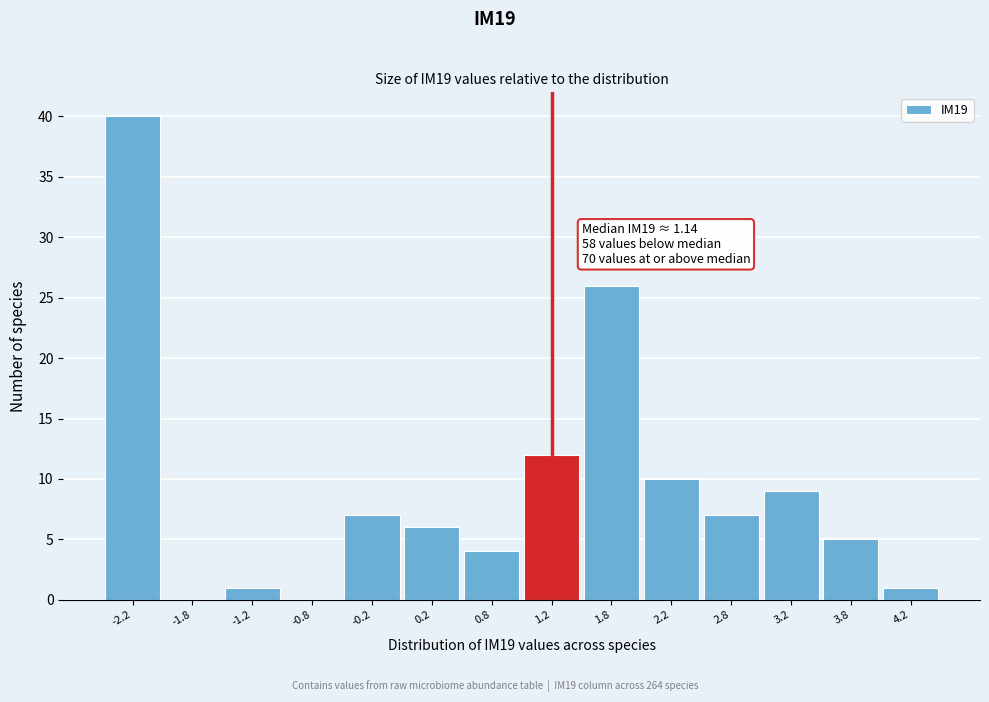

Which range on the x-axis has the tallest bar?

-2.5 to -2.0